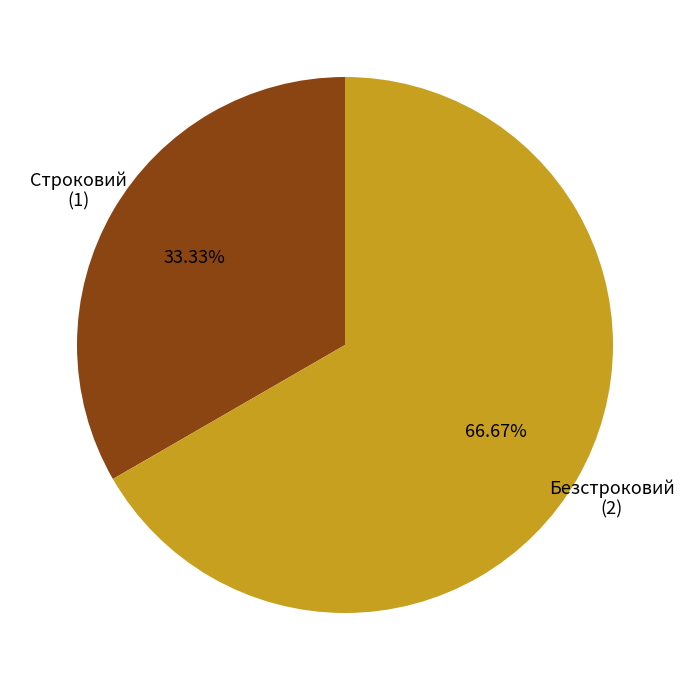

How many slices are in this pie chart?

2